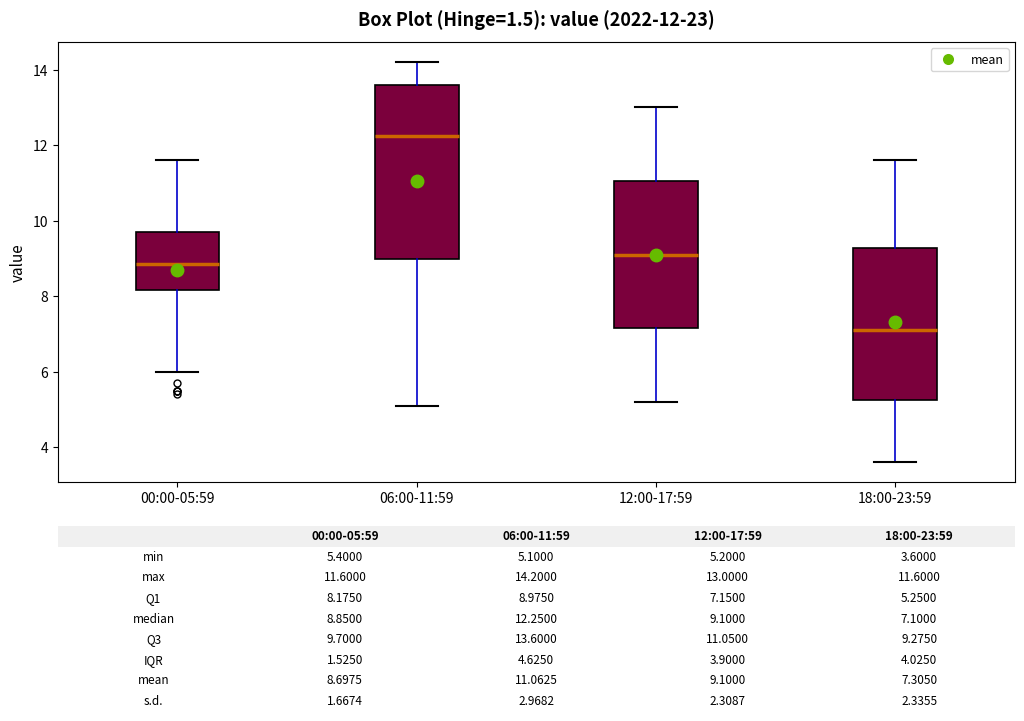

Which box's median line is the lowest?

18:00-23:59